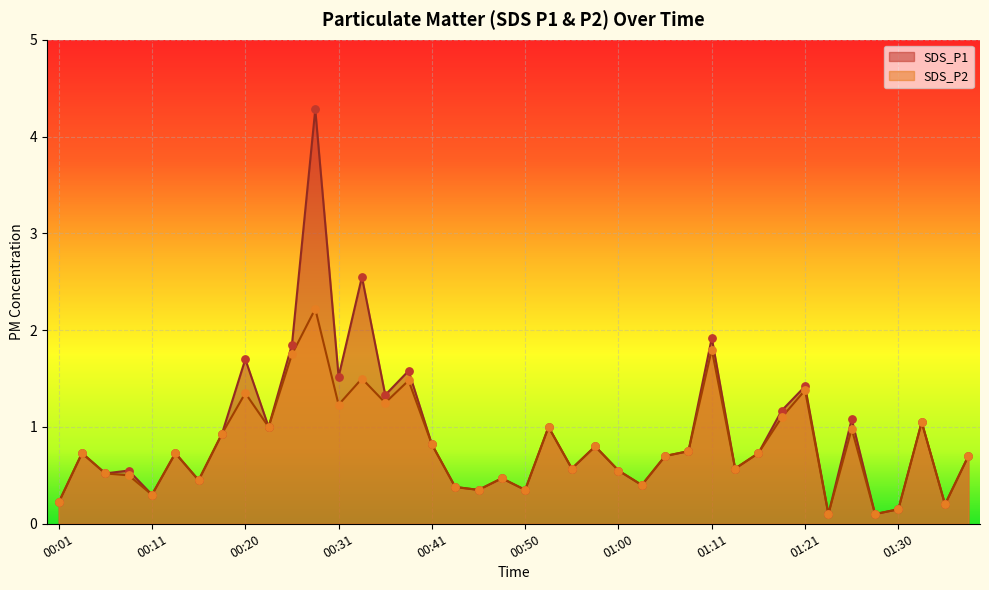

Is the value of SDS_P1 at 00:20 greater than the value of SDS_P2 at 01:16?

Yes